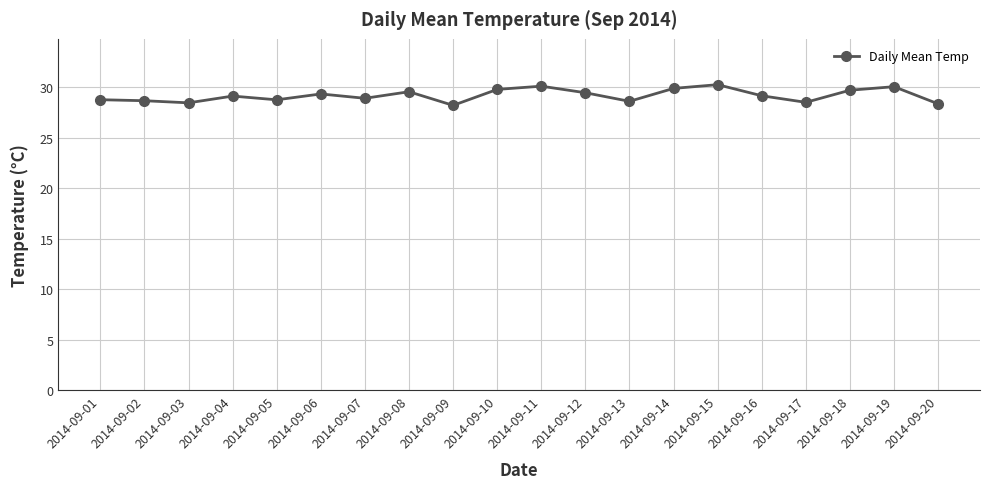

Approximately how many times larger is the value at 2014-09-10 compared to 2014-09-20?

1.1